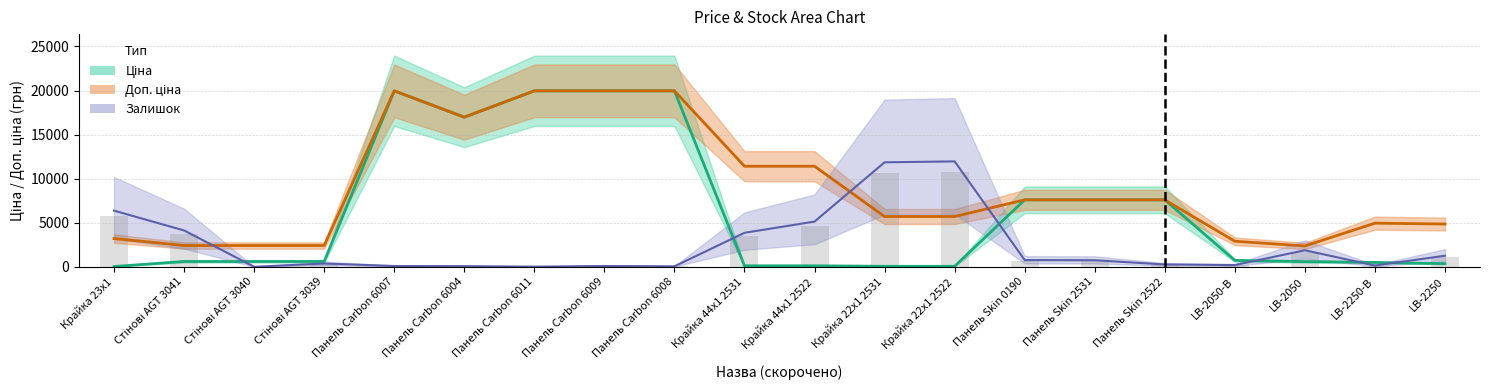

What is the average value of the Залишок series?

2461.2